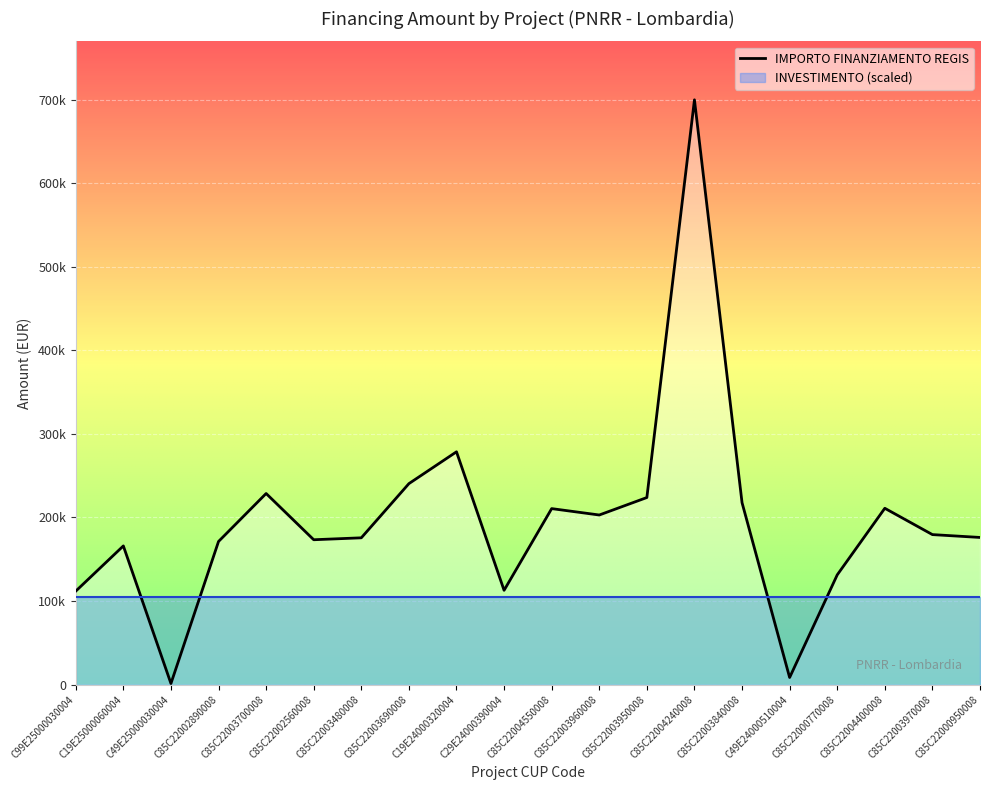

Where is the first local maximum?

C19E25000060004